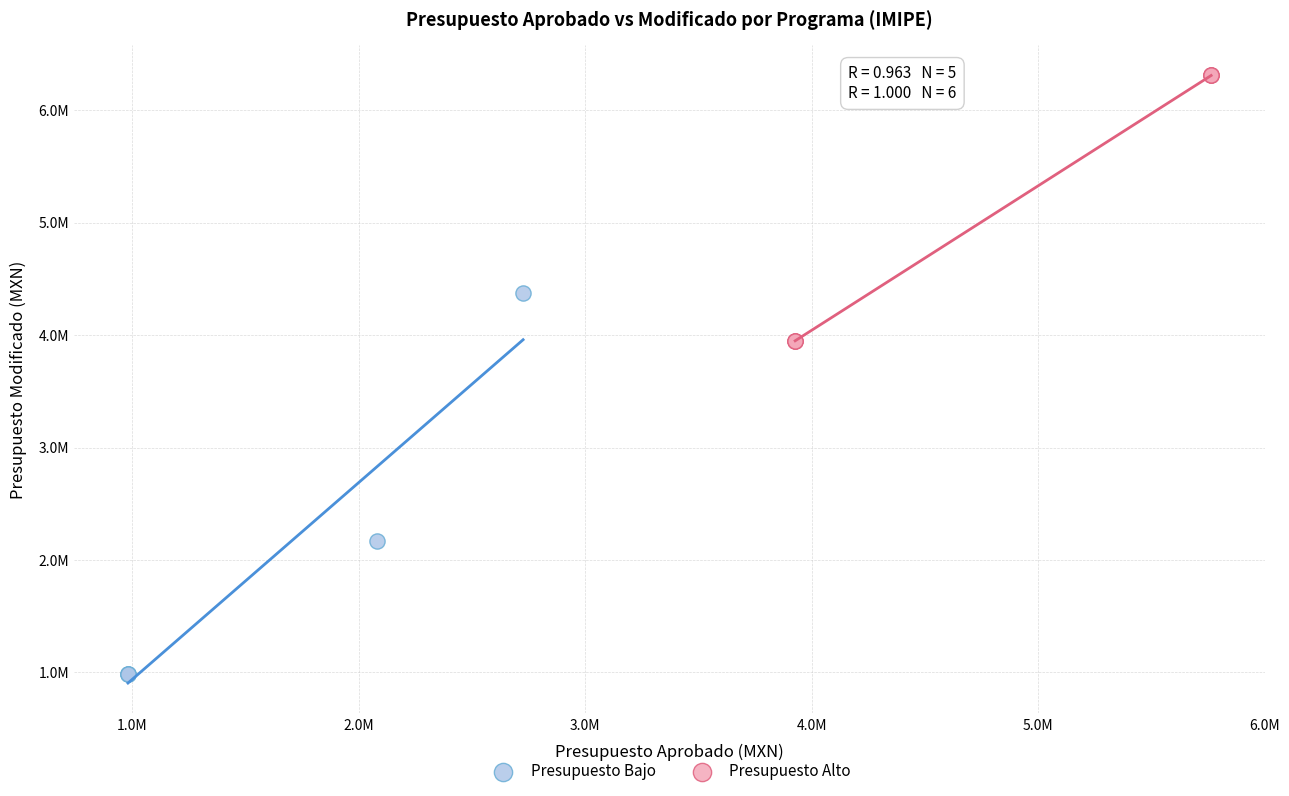

What are all the series names shown in the legend?

Presupuesto Bajo, Presupuesto Alto